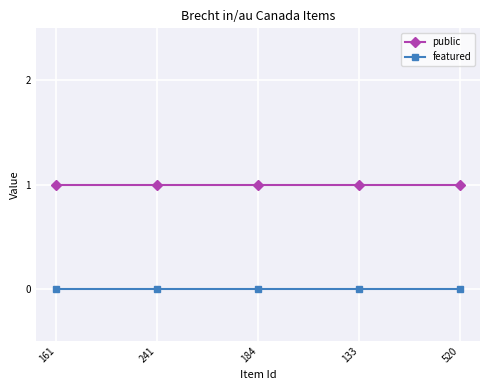

Count the number of data series in this chart.

2